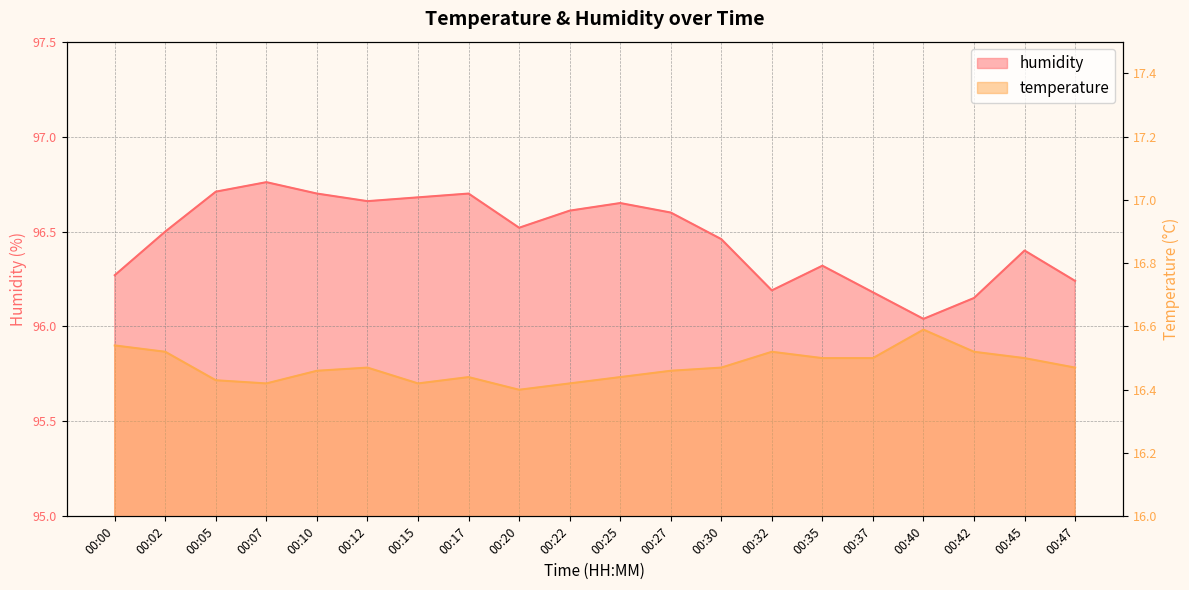

What is the difference between the second highest and minimum values in the humidity series?

0.7